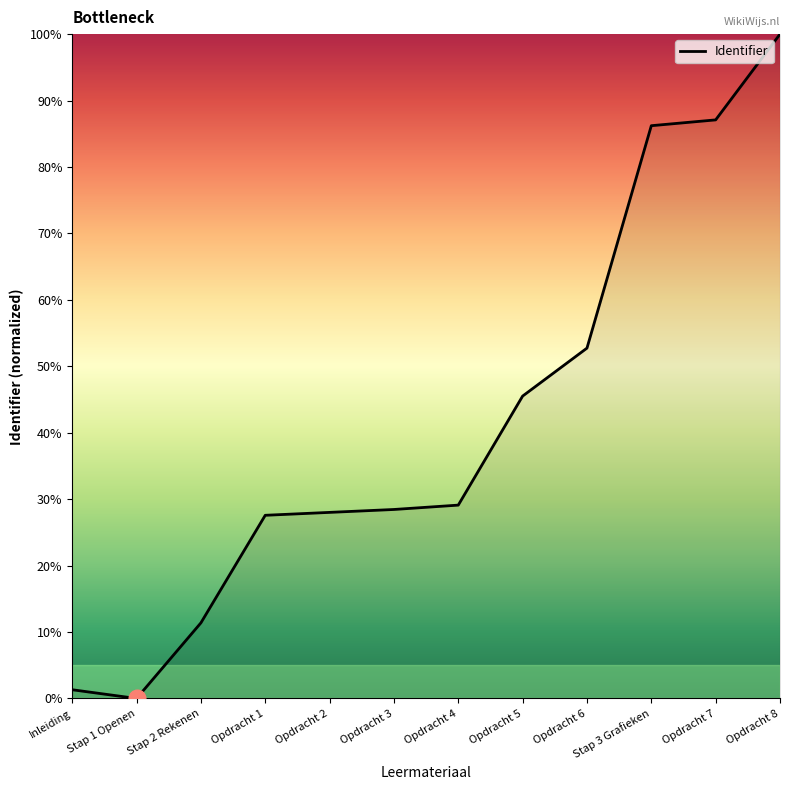

What position from the right is Opdracht 6?

4